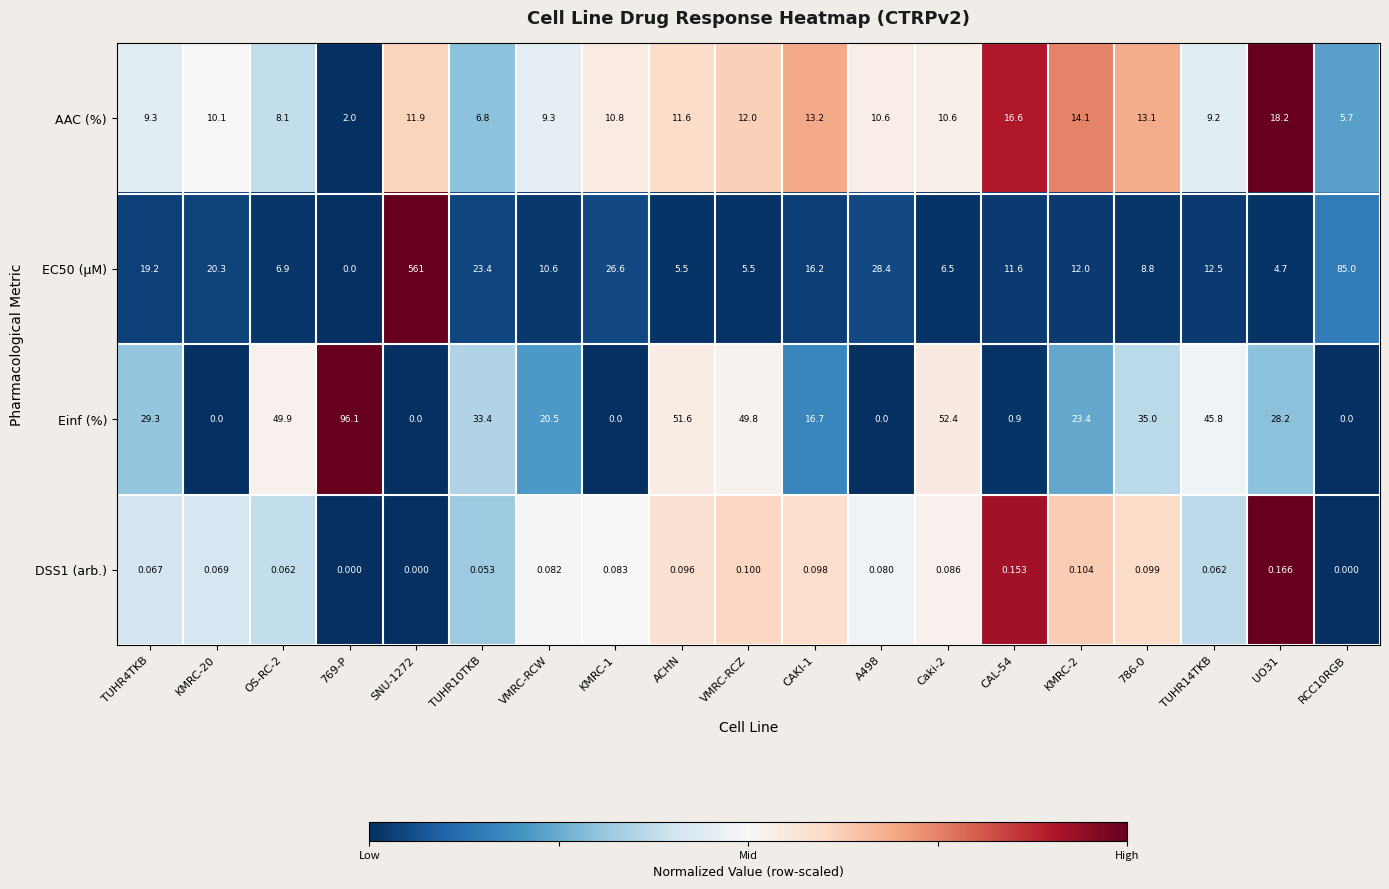

Is the value of EC50 (µM) at RCC10RGB greater than the value of Einf (%) at ACHN?

Yes